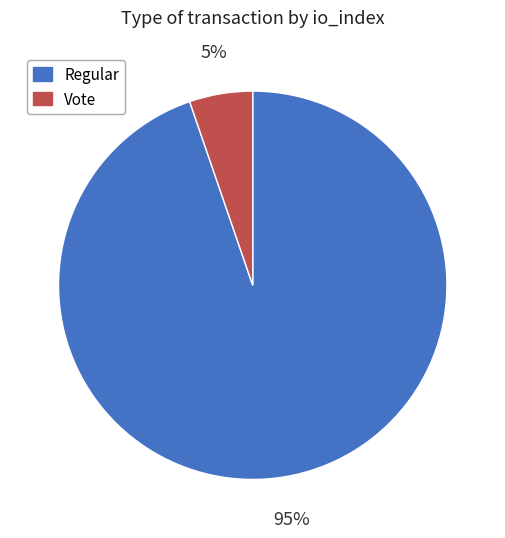

True or false: Regular accounts for 95% of the total.

True